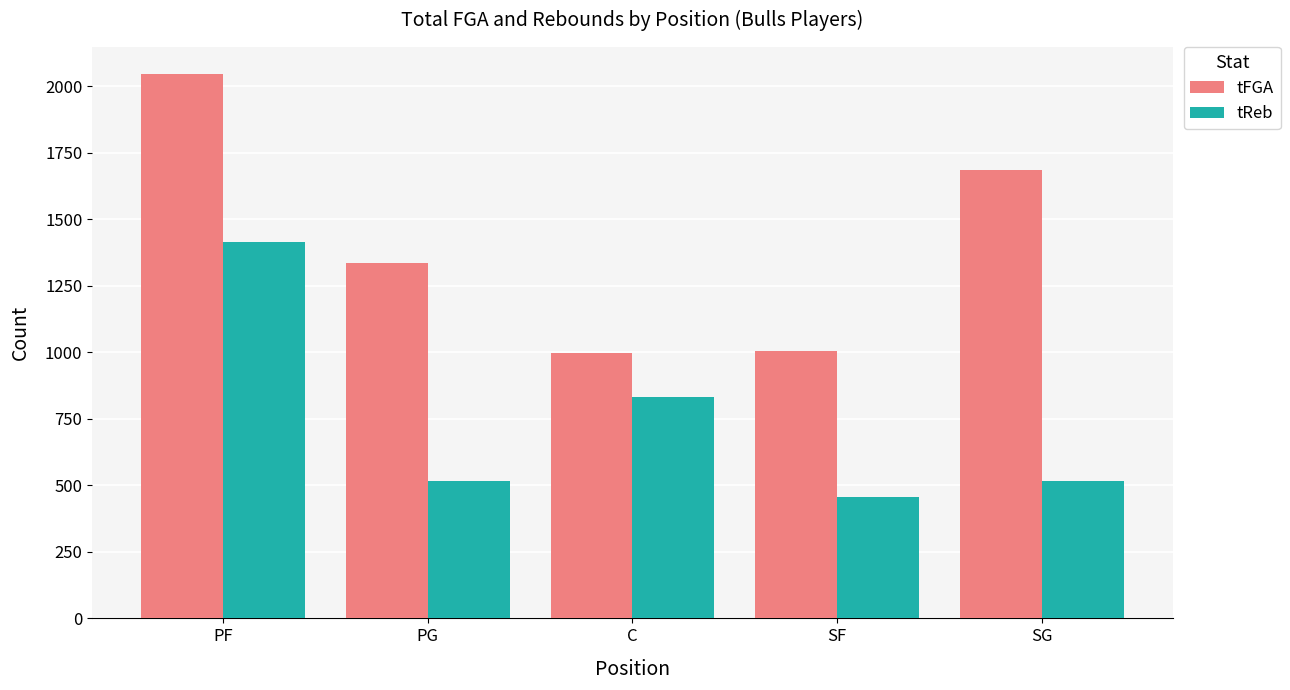

What is the minimum value for tReb?

455